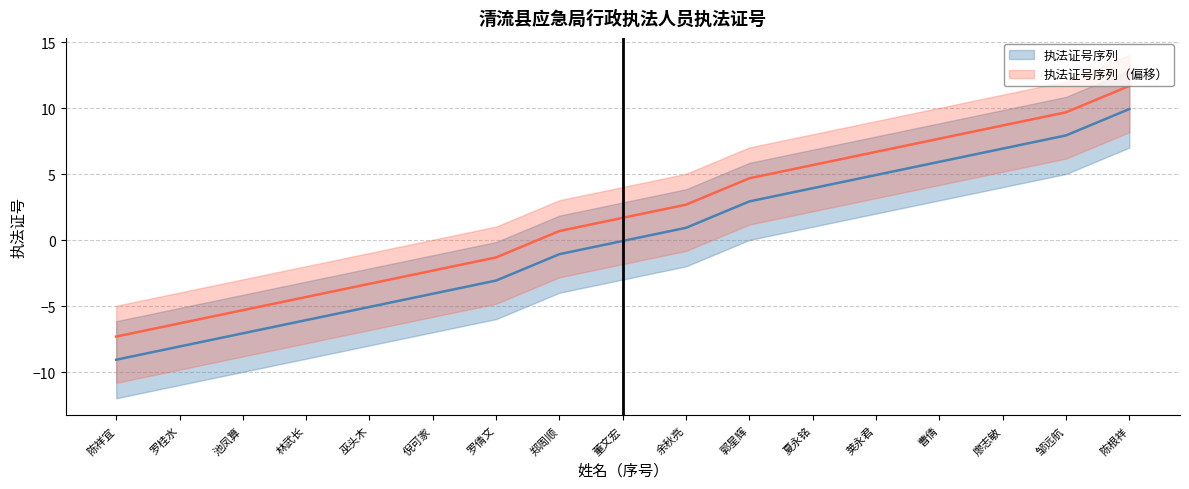

What is the difference between the maximum and minimum values?

19.0